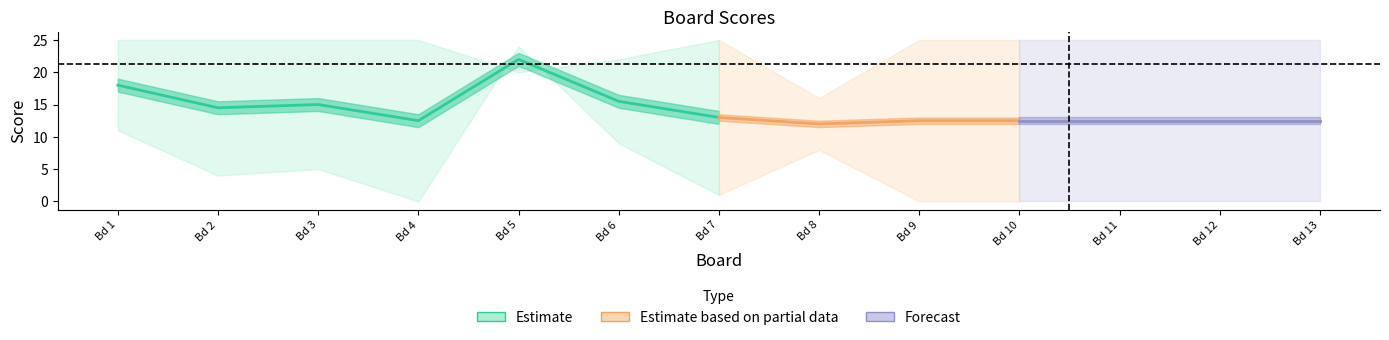

Read the Score 2 value at 1, to the nearest 5.

10